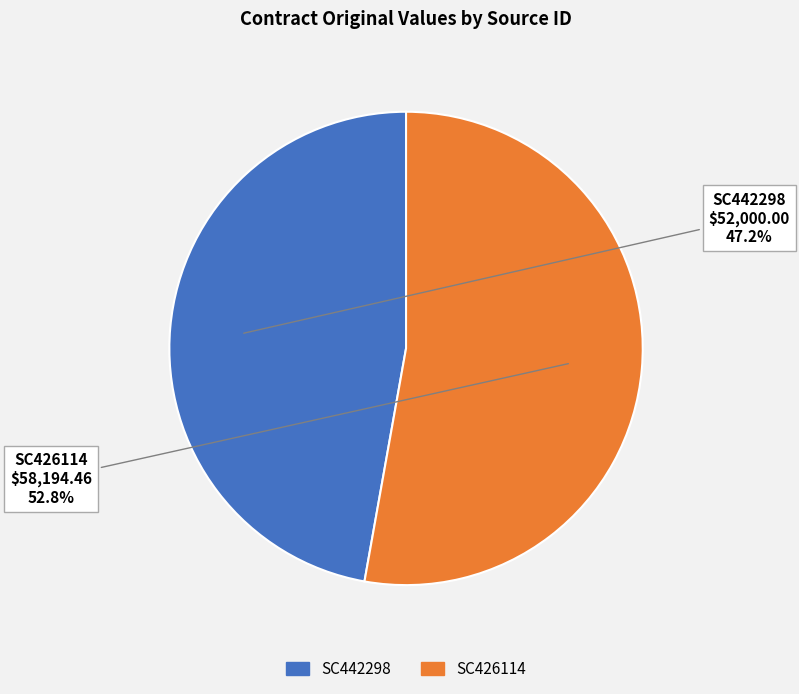

Which category has the smallest portion of the pie?

SC442298